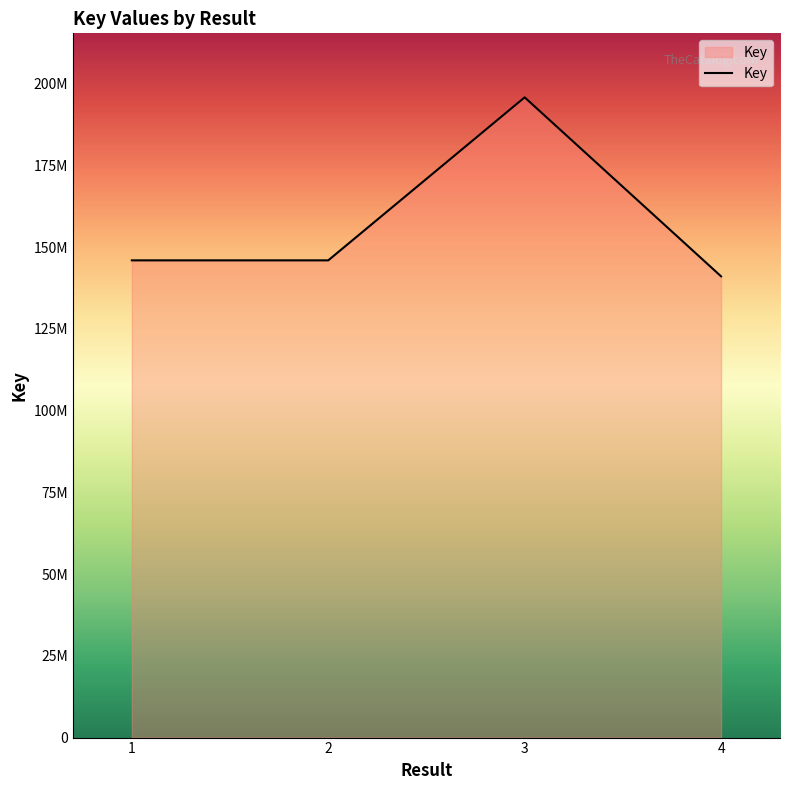

Does the chart display data point markers on the line(s)?

No